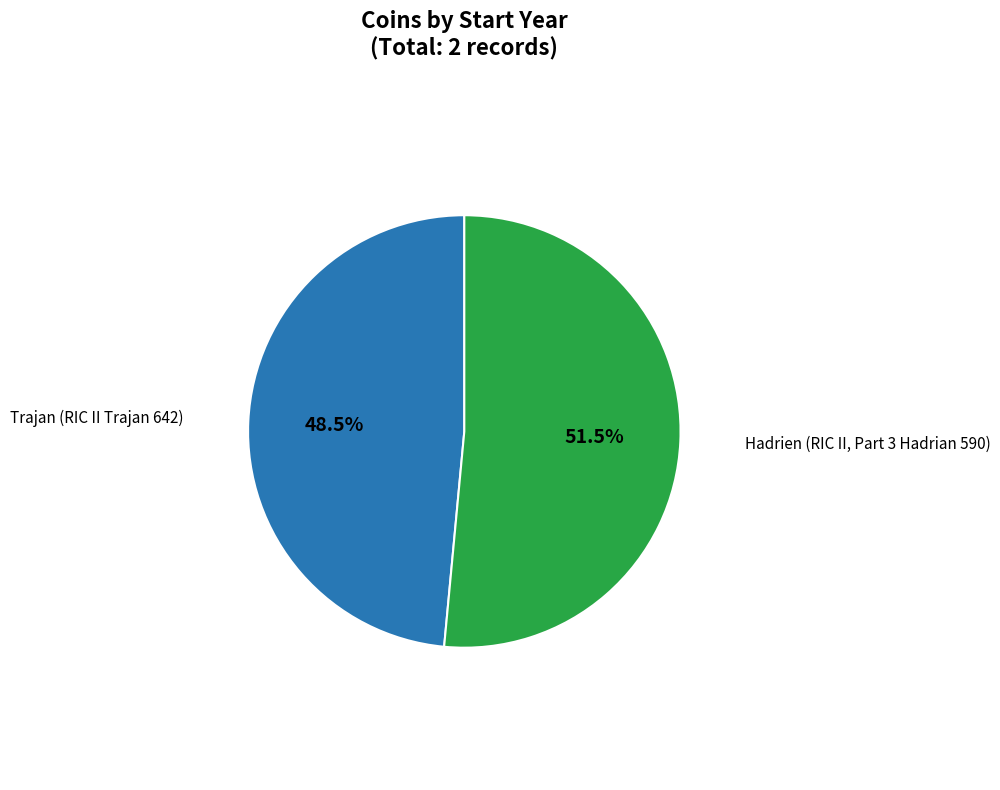

Is there a majority slice in this chart?

Yes